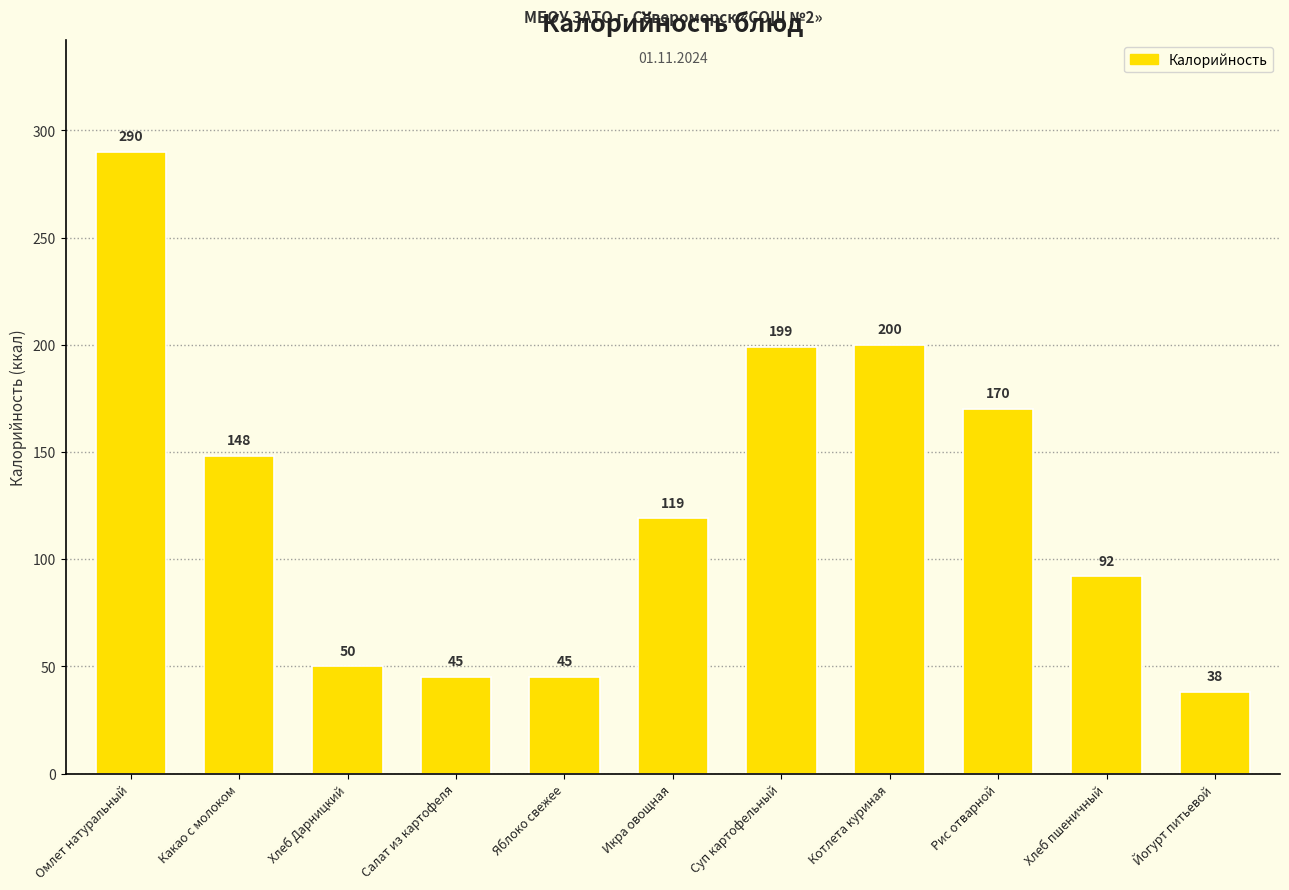

How many bars are there in total?

11